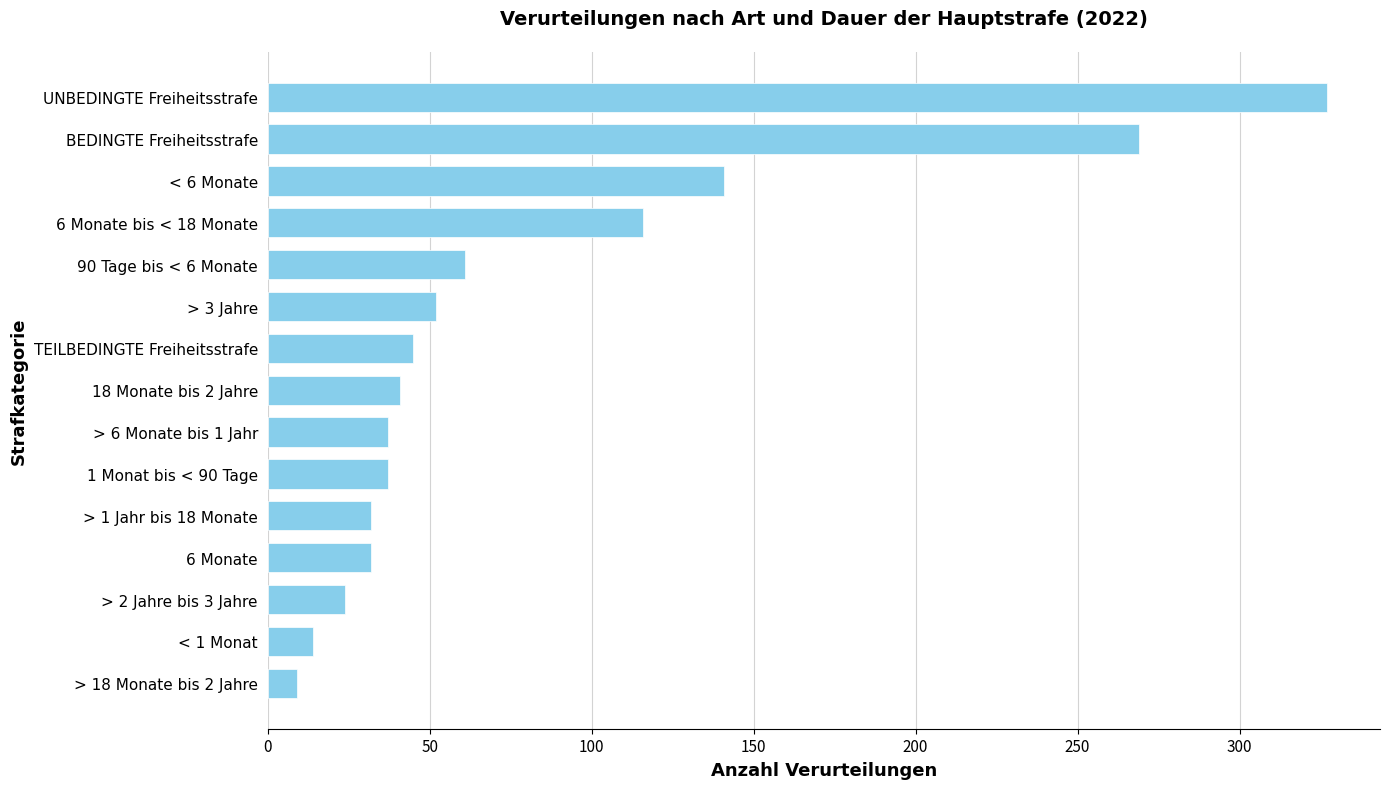

Where is the data nearest to the value 168?

< 6 Monate